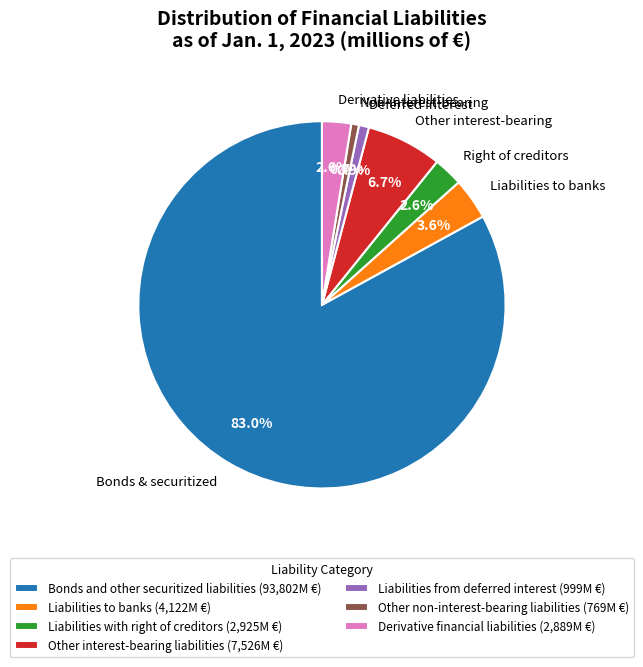

To the nearest percent, what portion does Bonds and other securitized liabilities represent?

83%